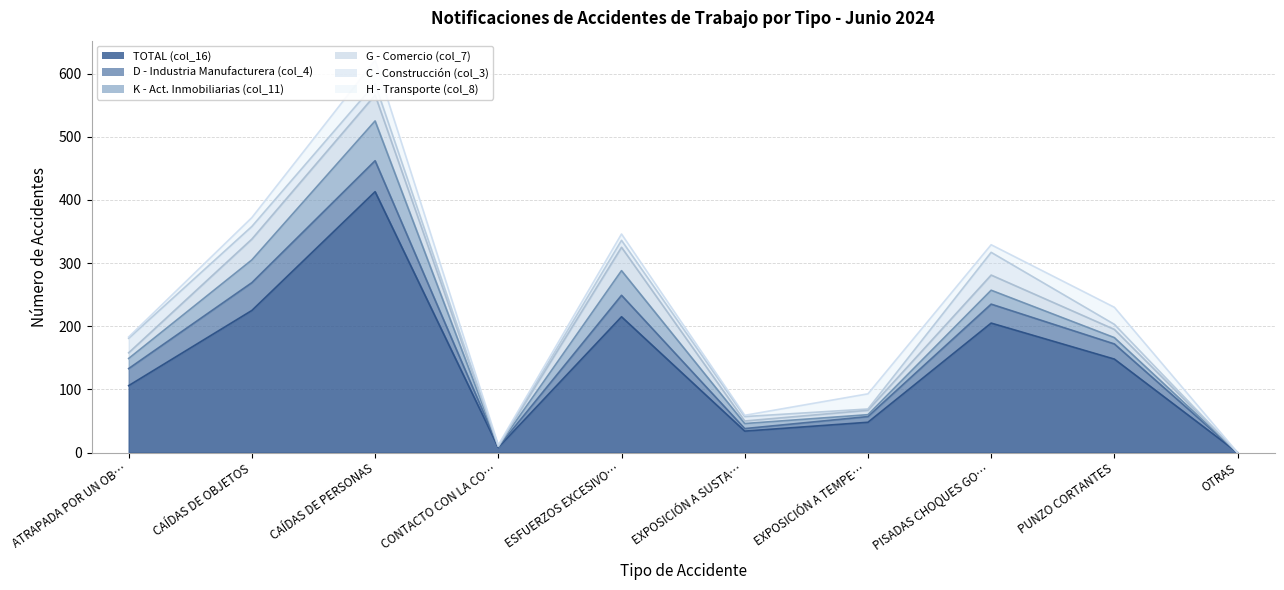

Rank the series at EXPOSICIÓN A TEMPERATURAS from lowest to highest value.

C - Construcción (col_3), K - Act. Inmobiliarias (col_11), G - Comercio (col_7), D - Industria Manufacturera (col_4), H - Transporte (col_8), TOTAL (col_16)